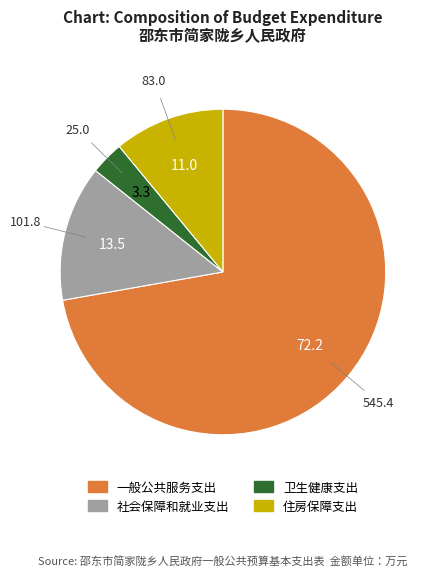

Does 一般公共服务支出 account for over 50% of the chart?

Yes